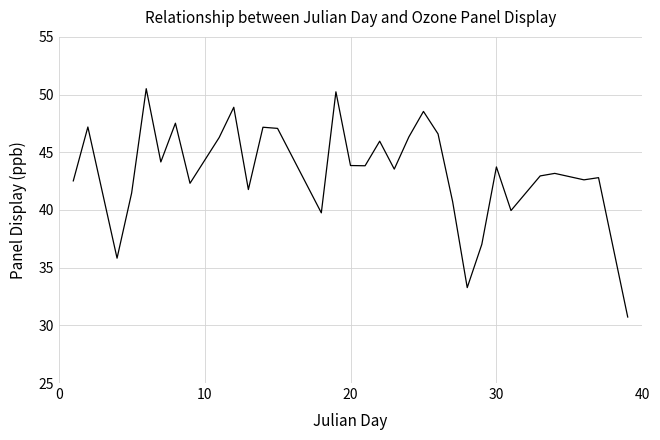

What is the smallest value displayed?

30.7